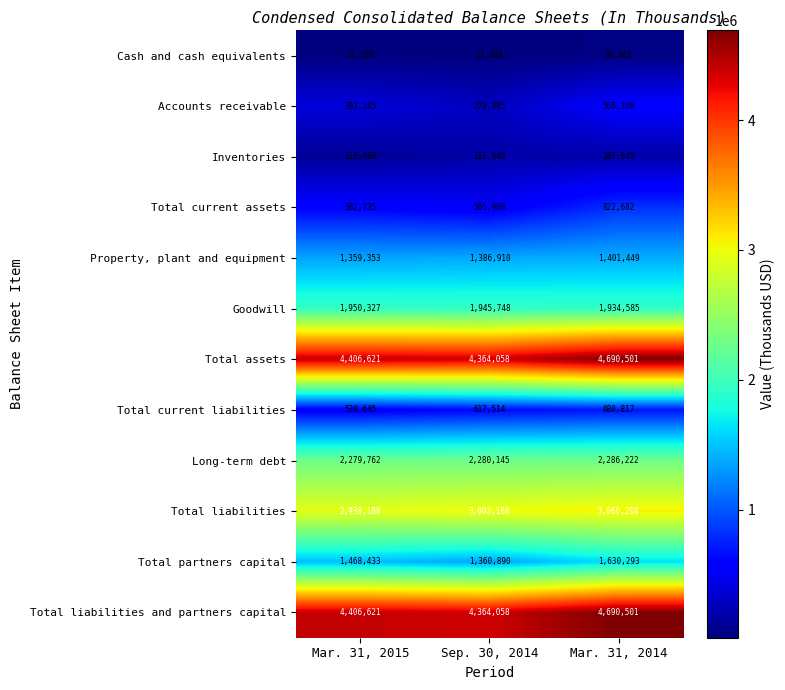

What is the sum of the Property, plant and equipment values at Mar. 31, 2014 and Sep. 30, 2014?

2788359